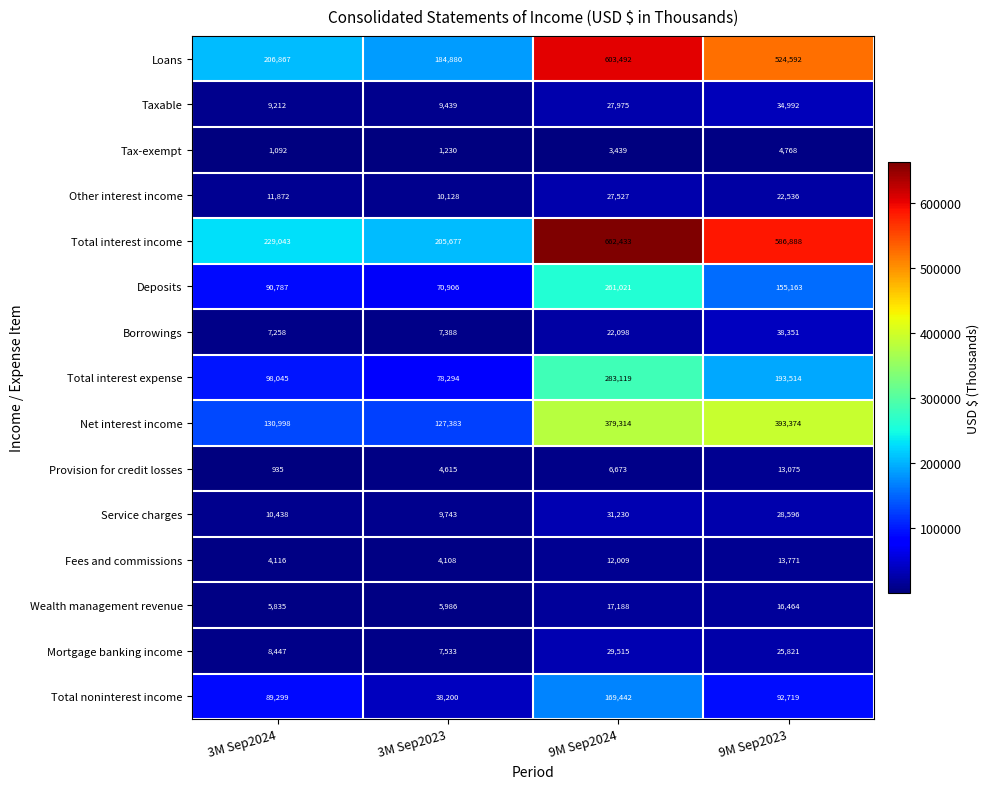

At 9M Sep2023, list the series in order from largest to smallest.

Total interest income, Loans, Net interest income, Total interest expense, Deposits, Total noninterest income, Borrowings, Taxable, Service charges, Mortgage banking income, Other interest income, Wealth management revenue, Fees and commissions, Provision for credit losses, Tax-exempt